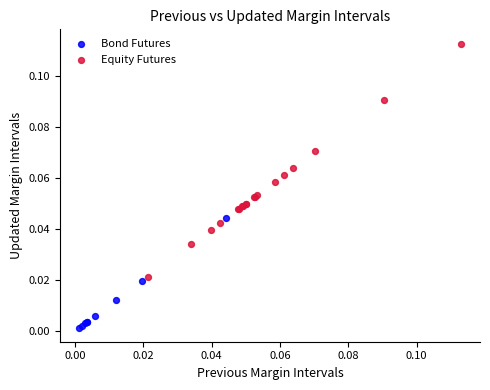

Which series has the widest spread of Y values?

Equity Futures